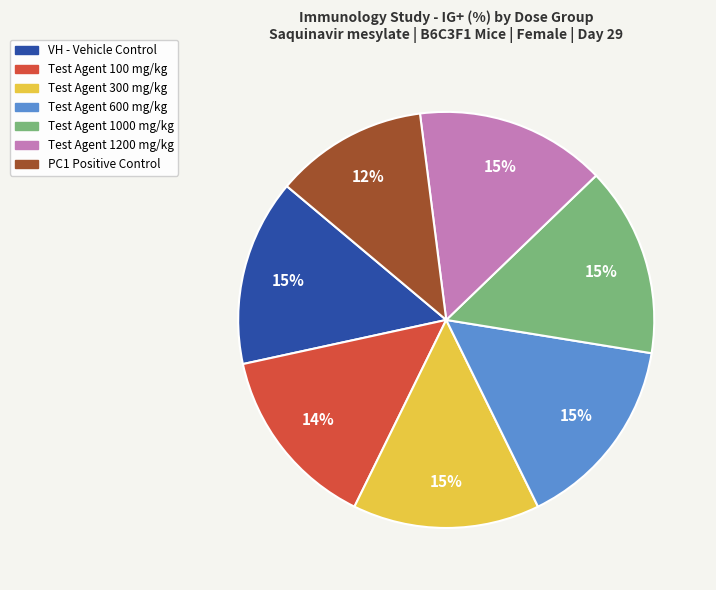

To the nearest percent, what is the average slice percentage?

14%